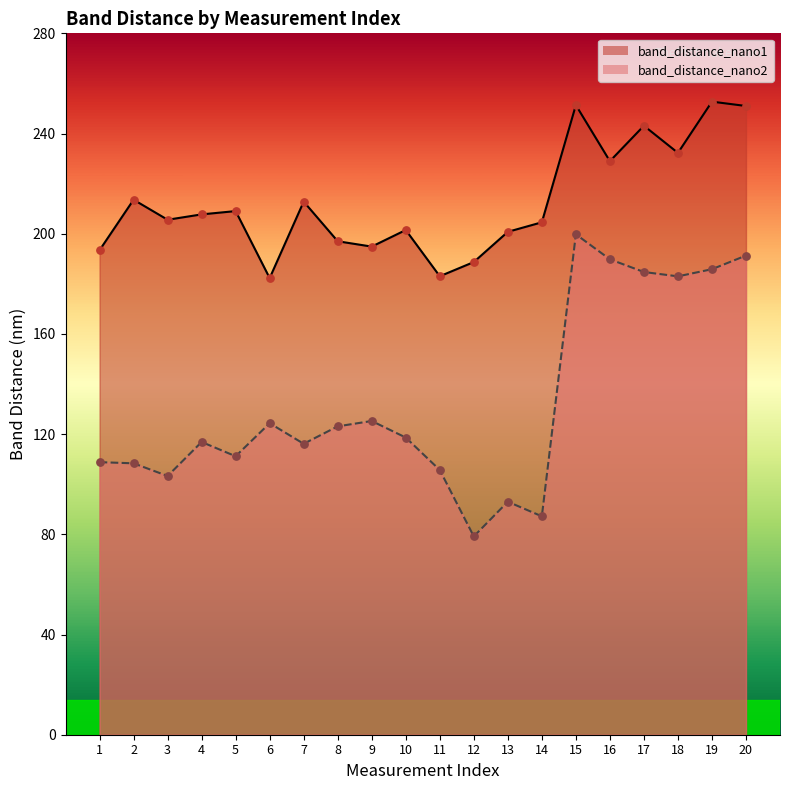

Which series has the largest Y range (max minus min)?

band_distance_nano2